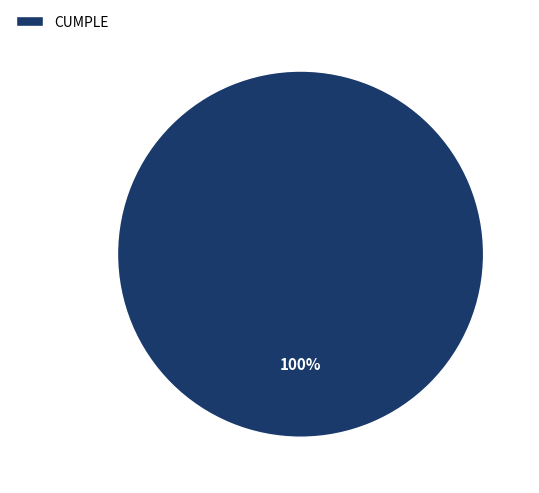

Which slice represents more than half of the pie?

CUMPLE